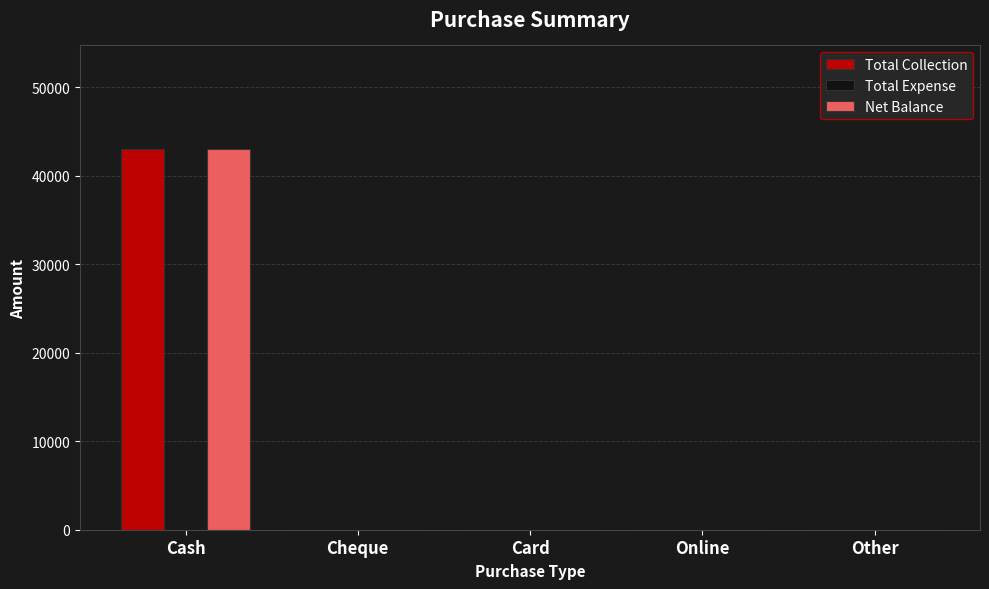

True or false: Net Balance has a value of 0 at Online.

True